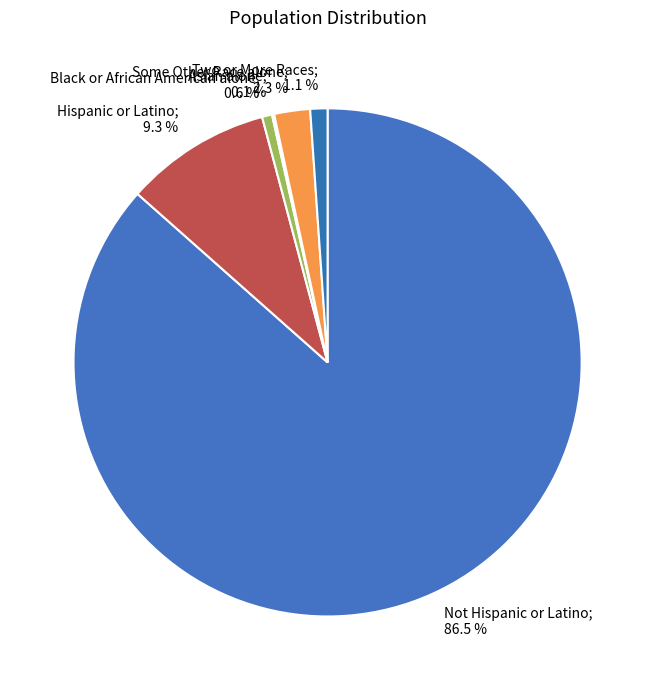

Does any single category account for the majority?

Yes